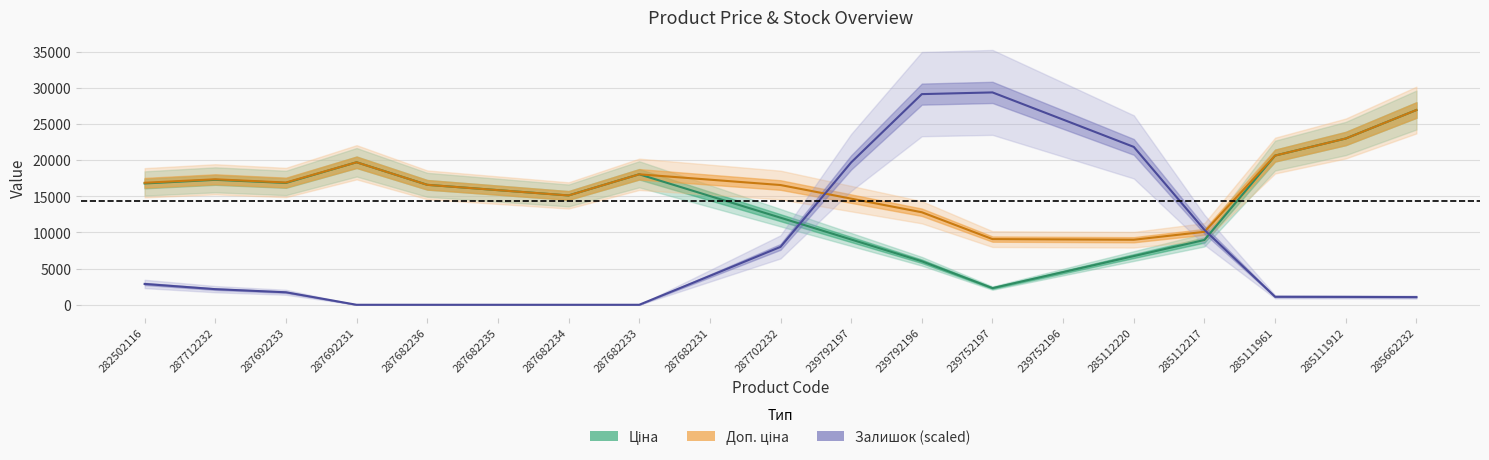

The Ціна series shows 17282.3 at 287712232. True or false?

True